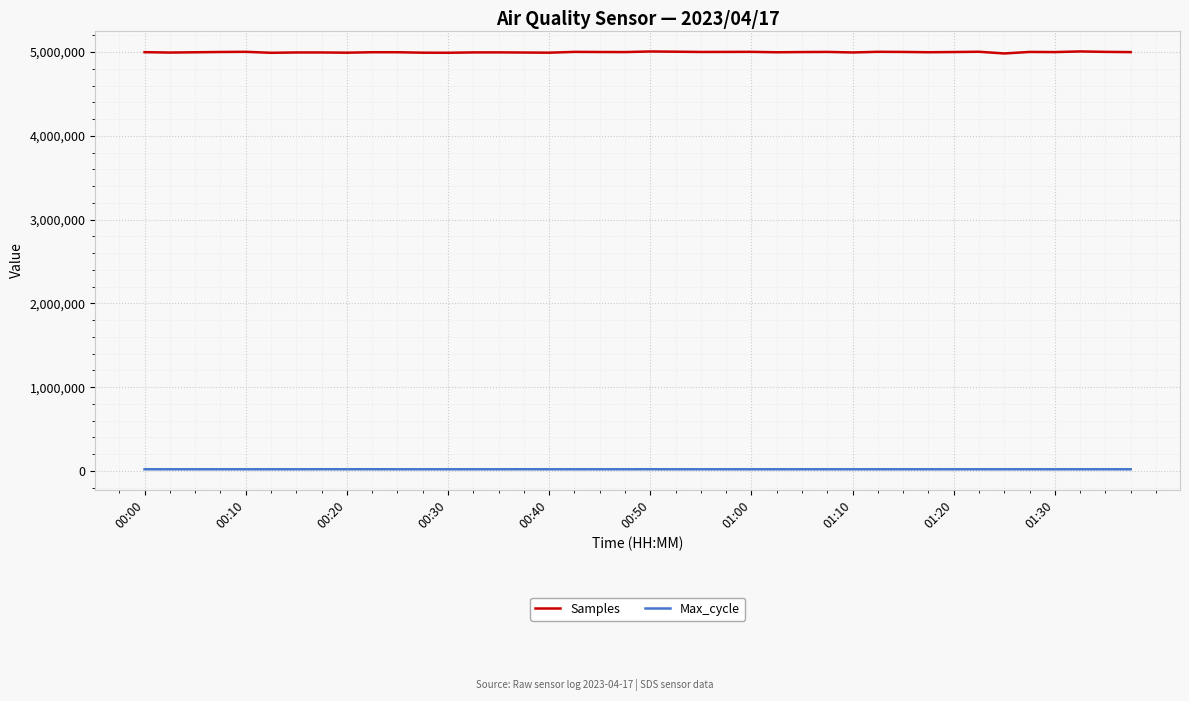

What is the maximum value shown in the chart?

5008181